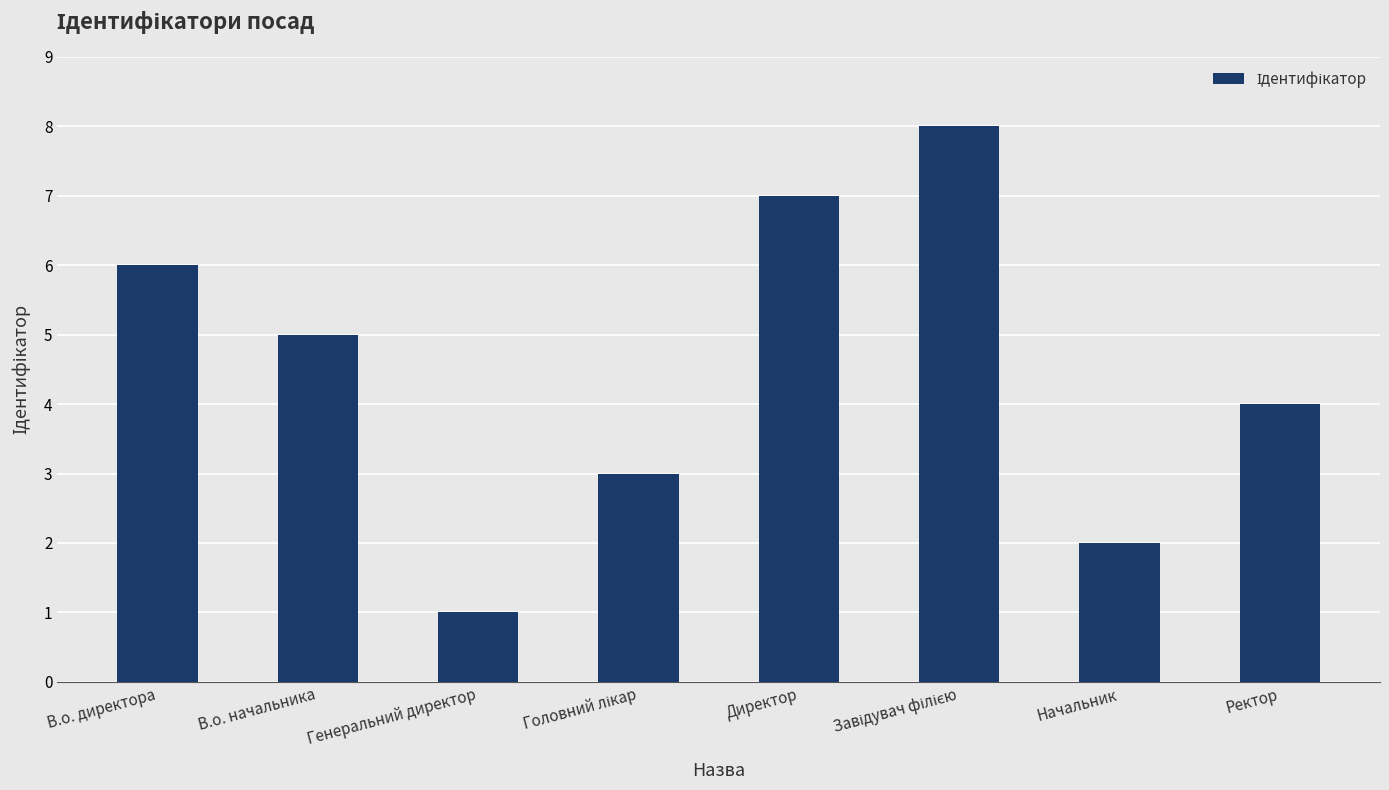

Reading left to right, extract all data points from this chart.

6	5	1	3	7	8	2	4